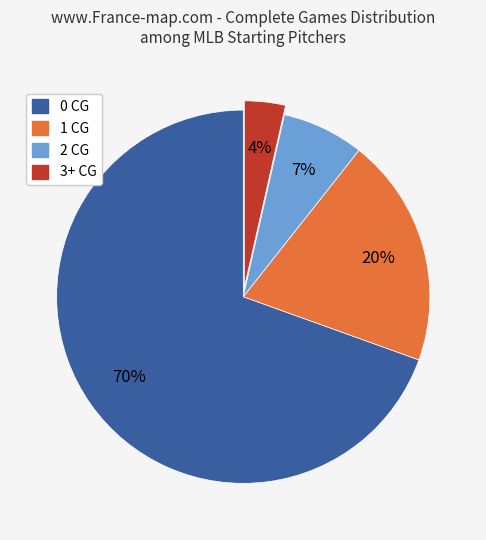

What percentage is the 1 CG slice, to the nearest percent?

20%